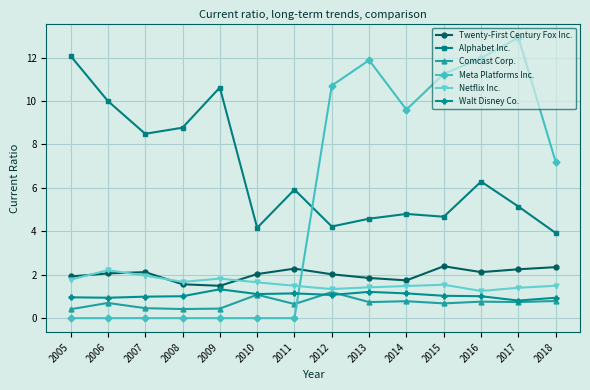

What is the difference between the maximum and minimum values in the Comcast Corp. series?

0.8